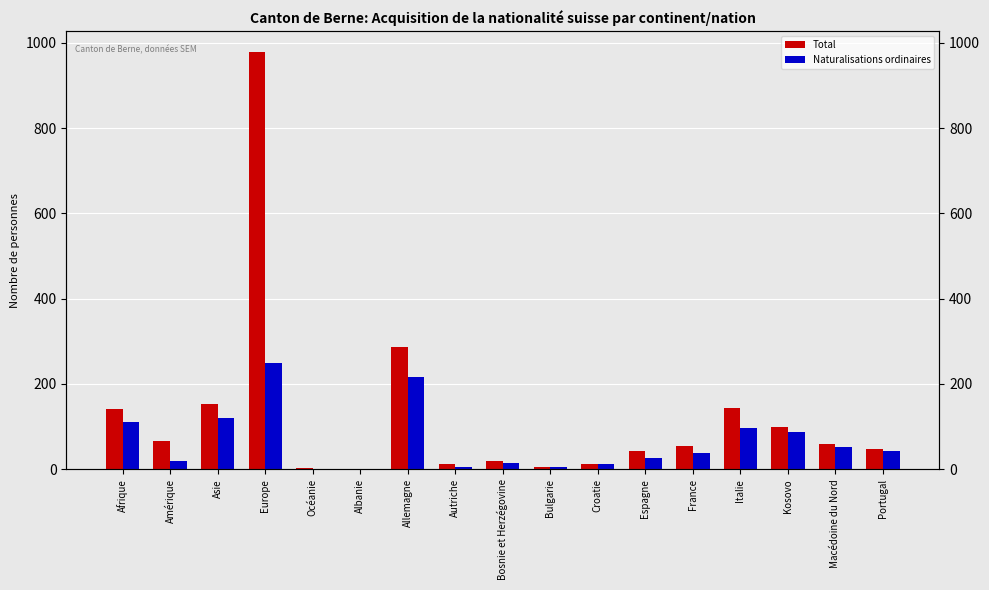

Is the value of Naturalisations ordinaires at Macédoine du Nord greater than the value of Total at Océanie?

Yes